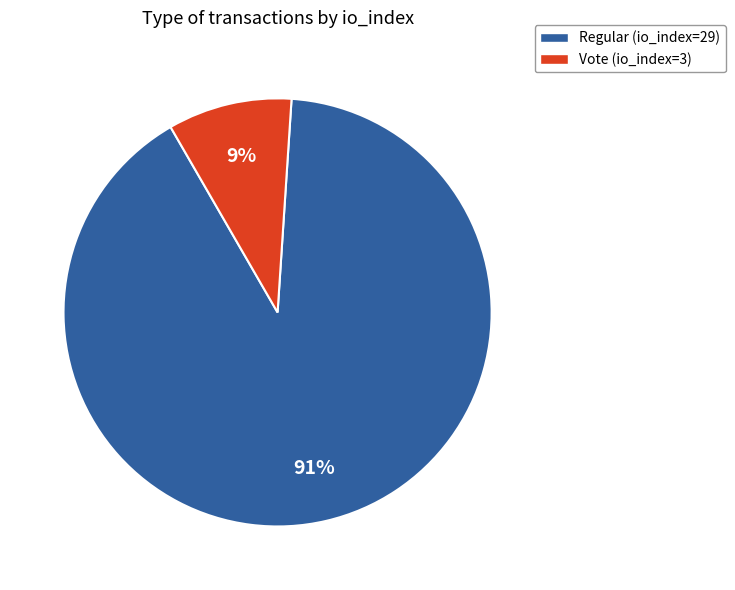

To the nearest percent, what is the average slice percentage?

50%